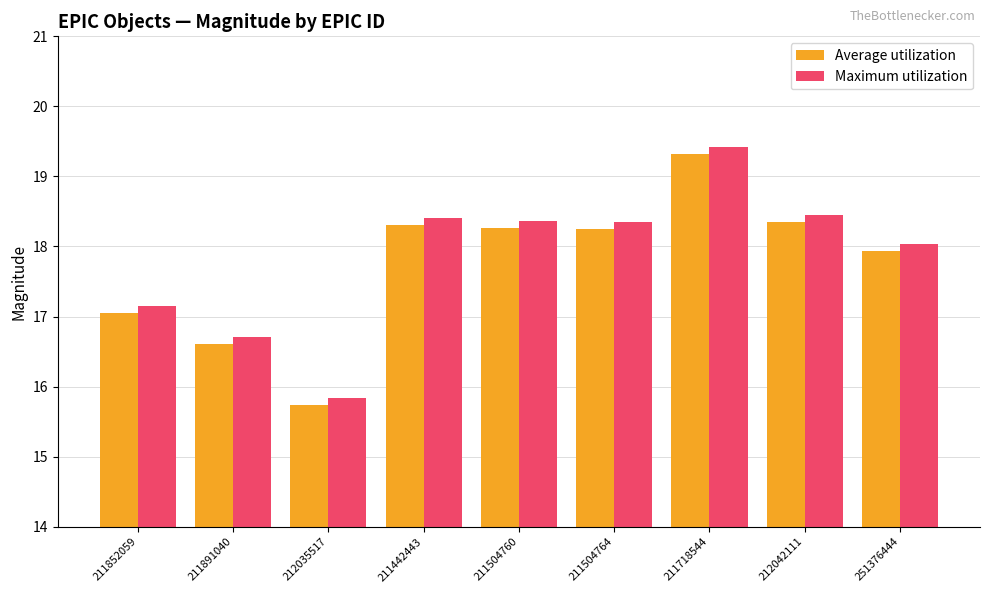

The Average utilization series shows 18.3 at 211504760. True or false?

True